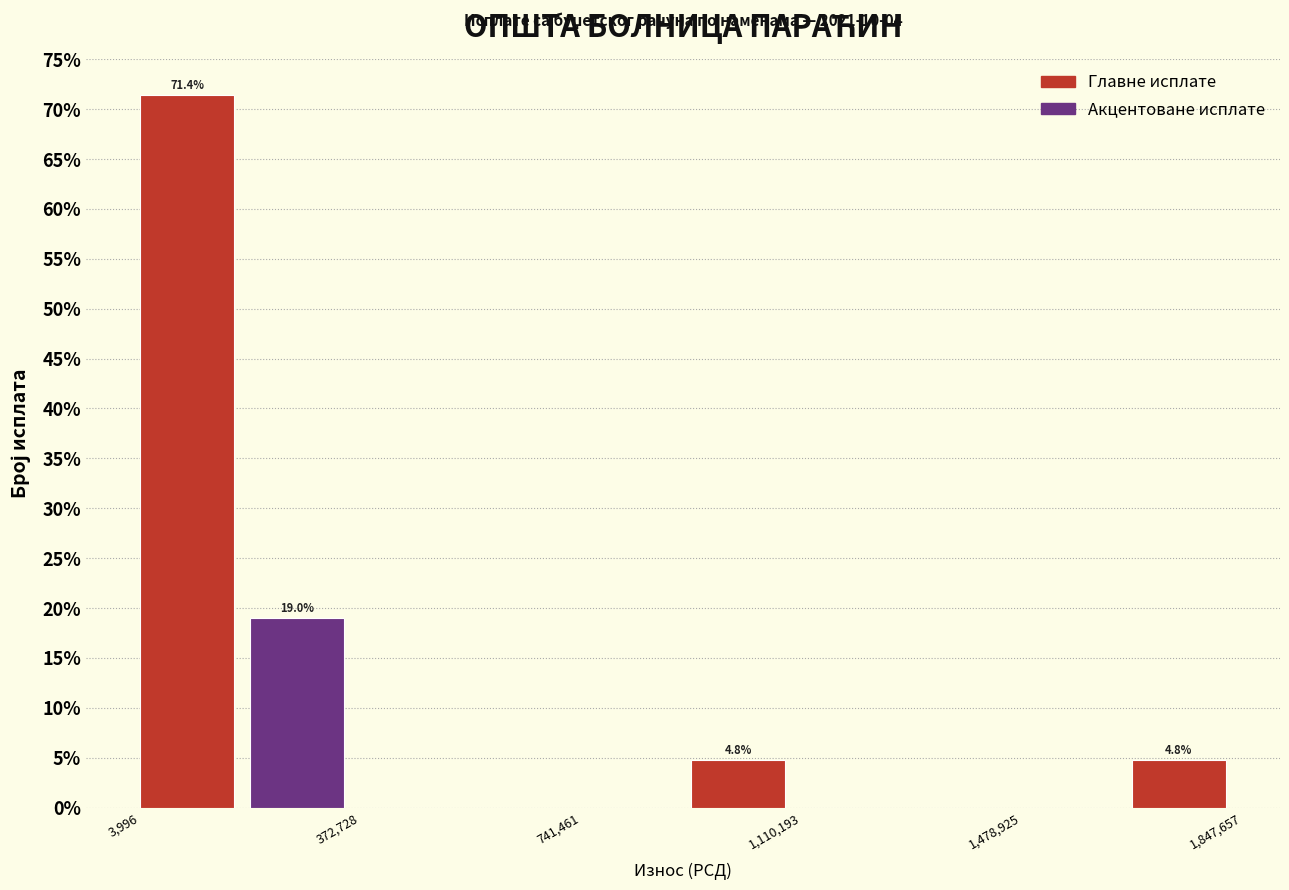

Around what value on the x-axis is the tallest bar? Give the approximate position of its centre, as read against the axis.

100000